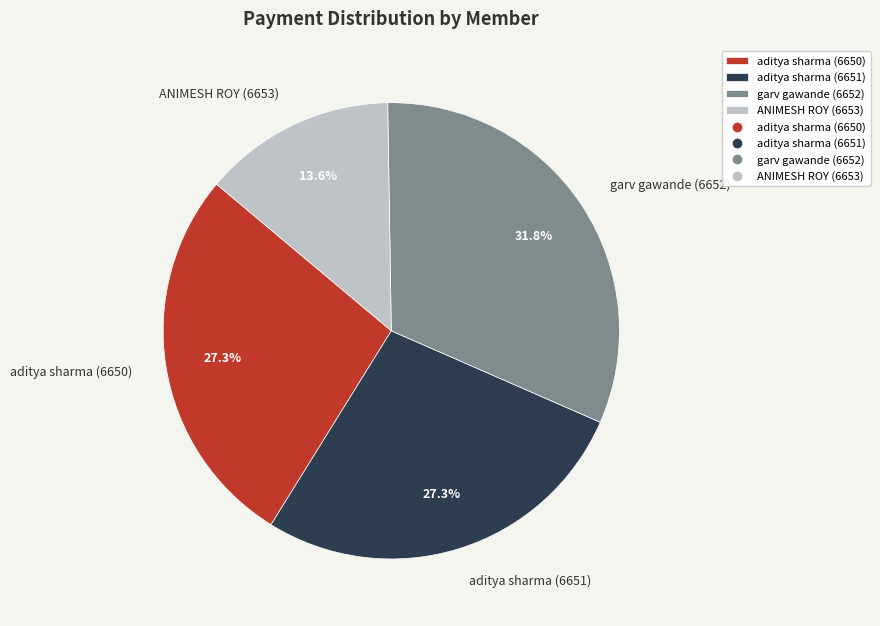

How many slices are in this pie chart?

4